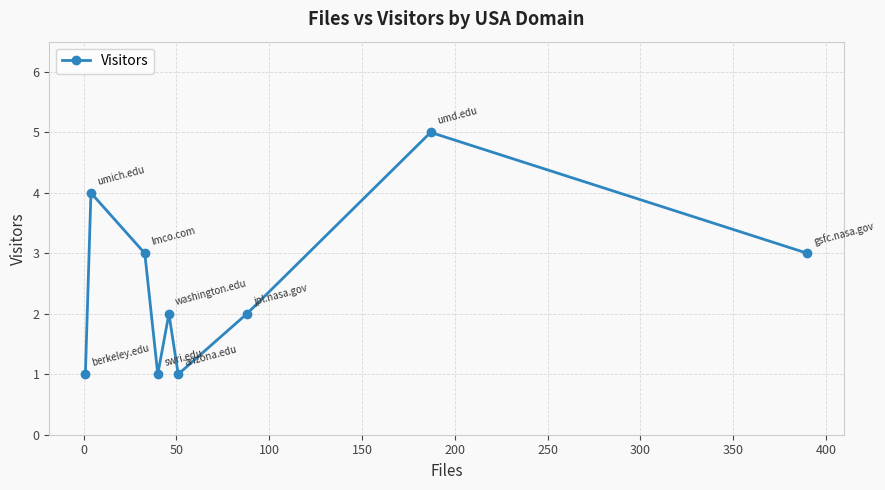

True or false: there are more than 0 points higher than both neighbors.

True